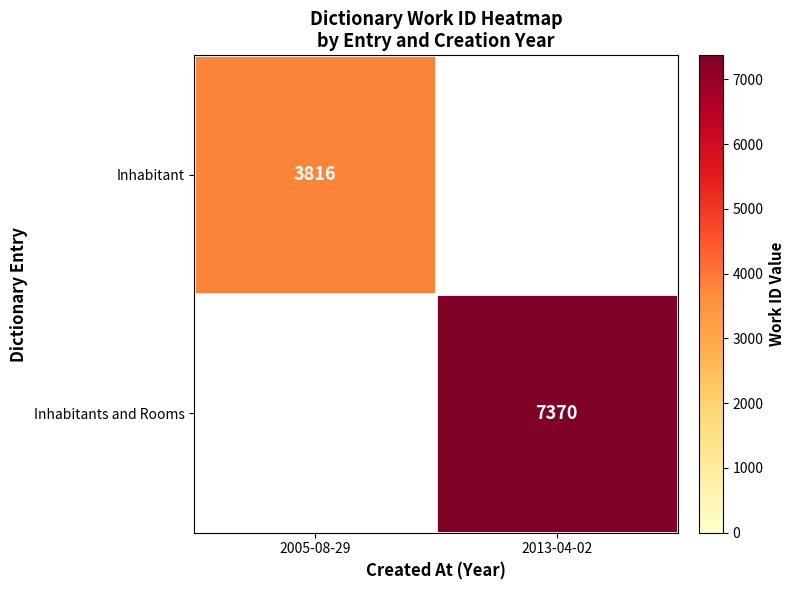

Is it true that Inhabitants and Rooms equals 4465 at 2013-04-02?

False